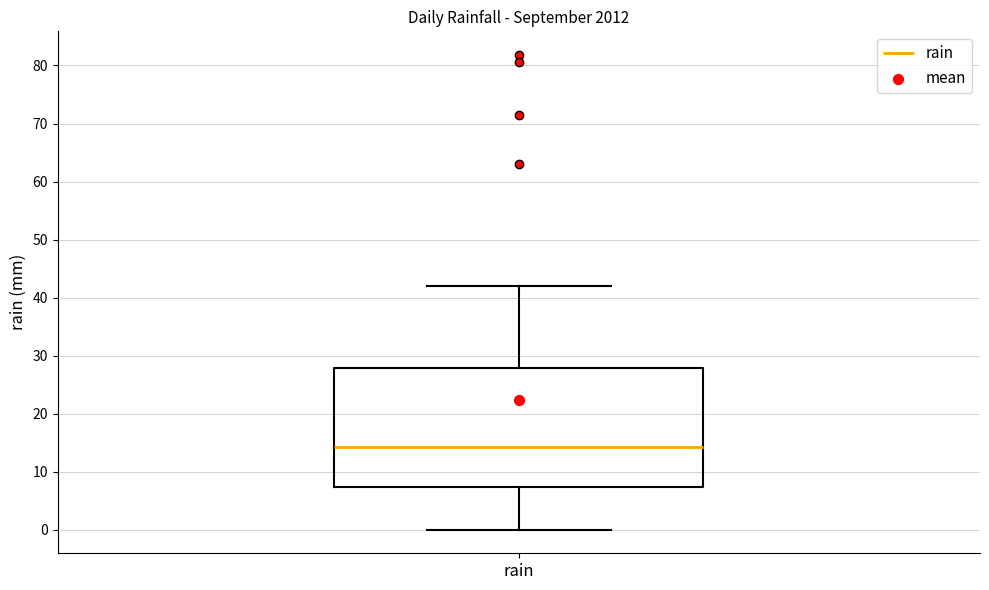

Transcribe this box plot: give where the median line is, the range the box spans, and where the two whiskers end, as read against the y-axis. The values are not printed on the chart, so give them approximately, as read against the axis.

median 14, box 7 to 28, whiskers 0 to 42